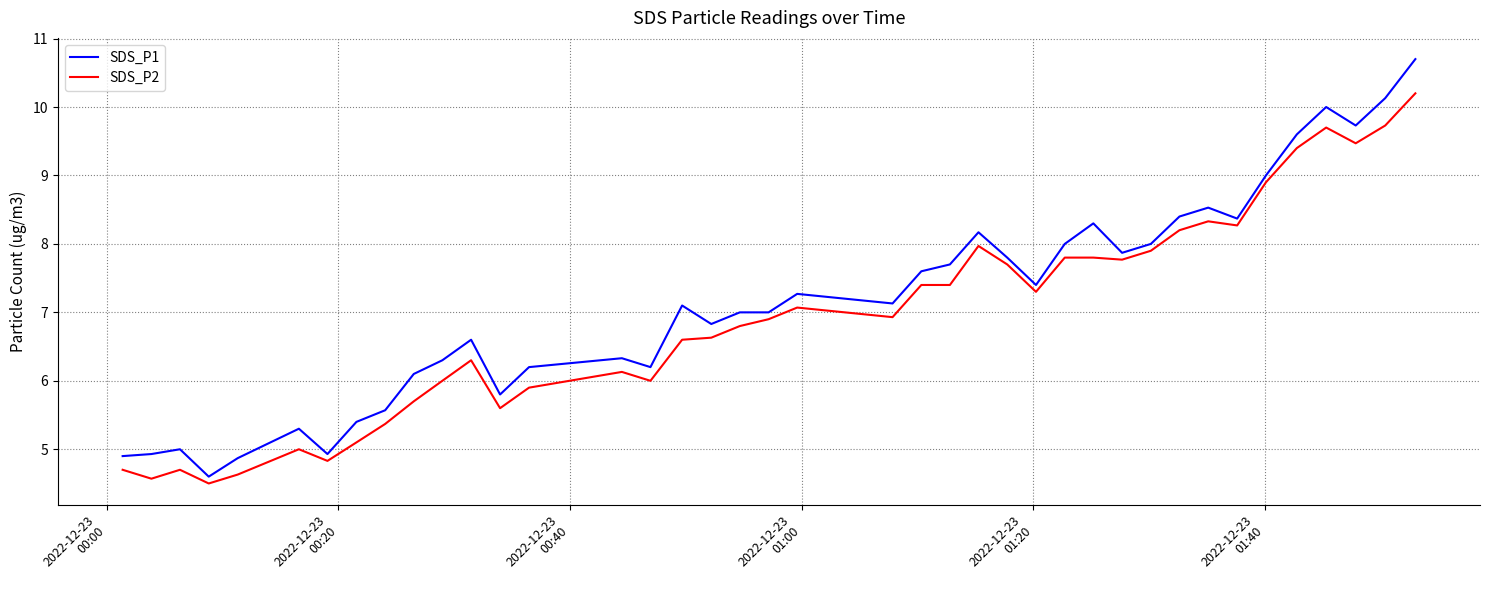

List the series in order of their peak value, highest first.

SDS_P1, SDS_P2